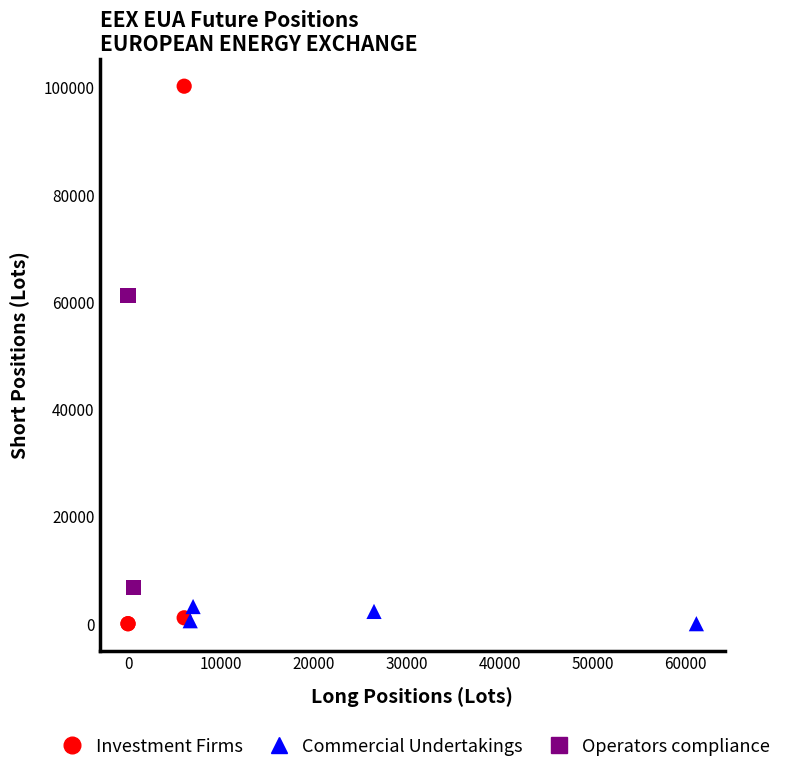

Which series has the largest Y range (max minus min)?

Investment Firms